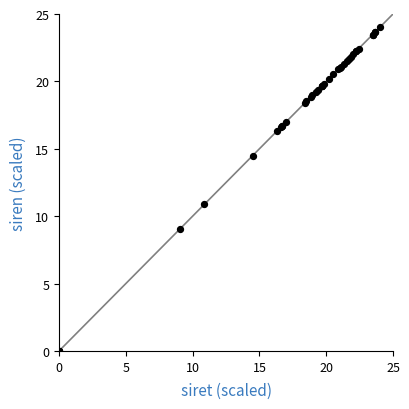

What Y value in the scatter plot is closest to 12?

10.9